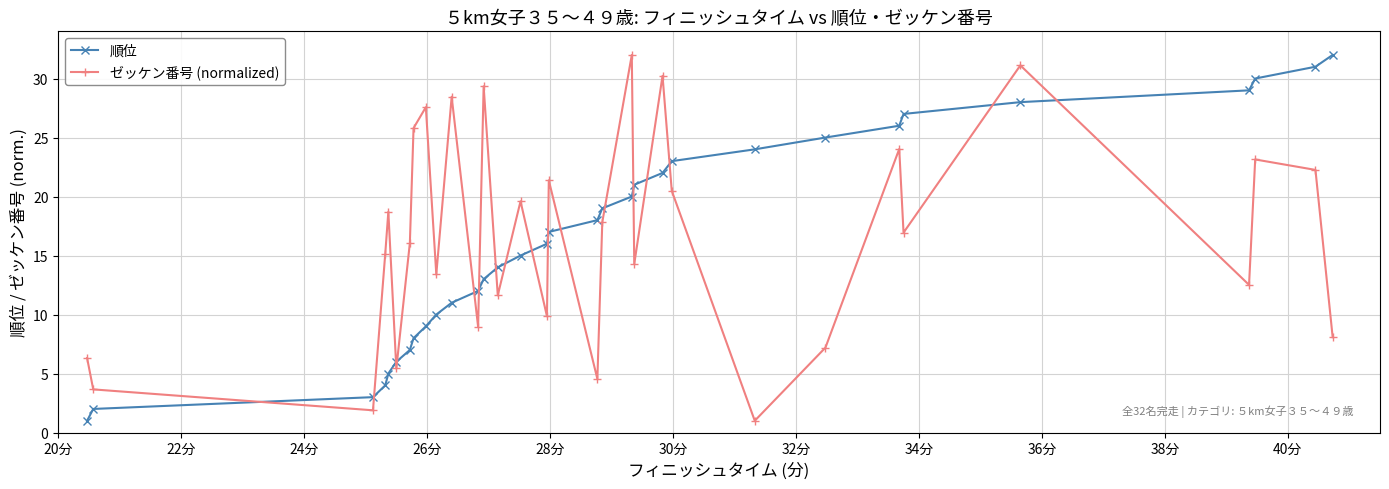

What is the value of the 順位 point at the 28th from the left?

28.0